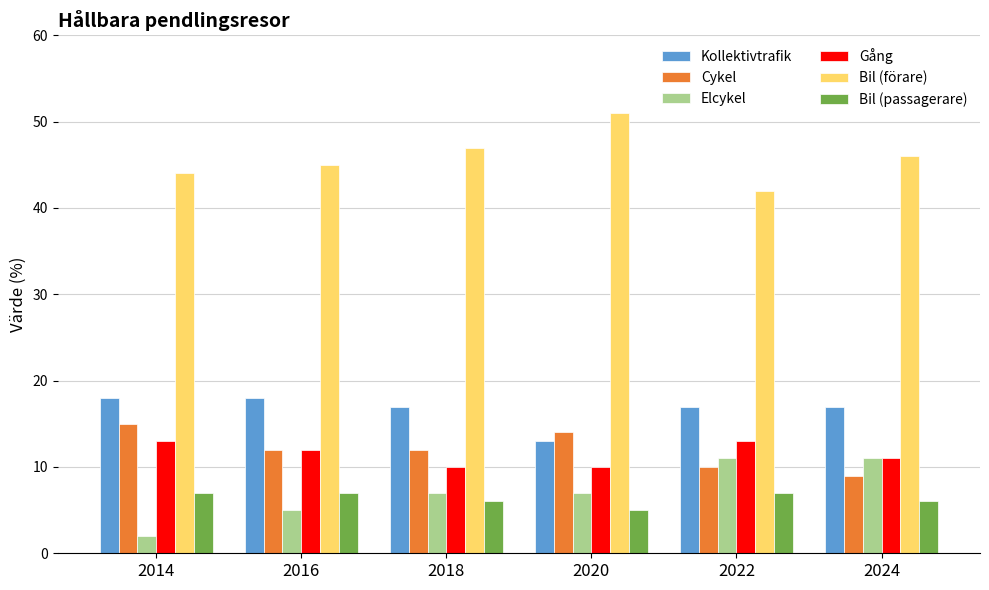

Is it true that Cykel equals 9 at 2024?

True